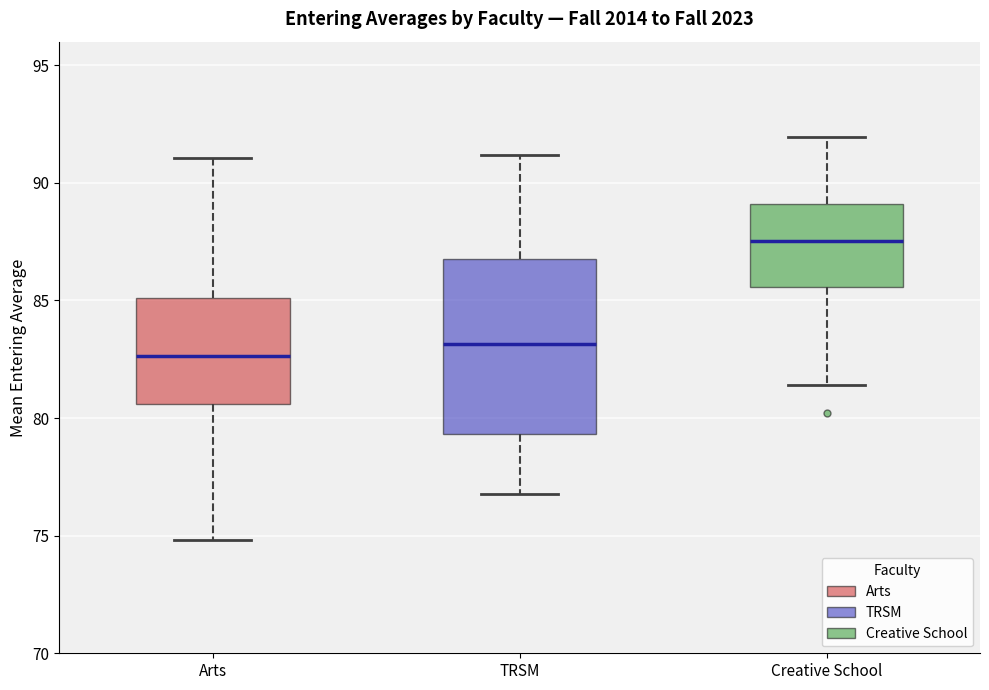

Reading left to right, read every box against the y-axis: the position of its median line, the range the box covers, and the ends of its whiskers. The values are not printed on the chart, so give them approximately, as read against the axis.

Arts: median 82.5, box 80.5 to 85.0, whiskers 75.0 to 91.0
TRSM: median 83.0, box 79.5 to 86.5, whiskers 77.0 to 91.0
Creative School: median 87.5, box 85.5 to 89.0, whiskers 81.5 to 92.0